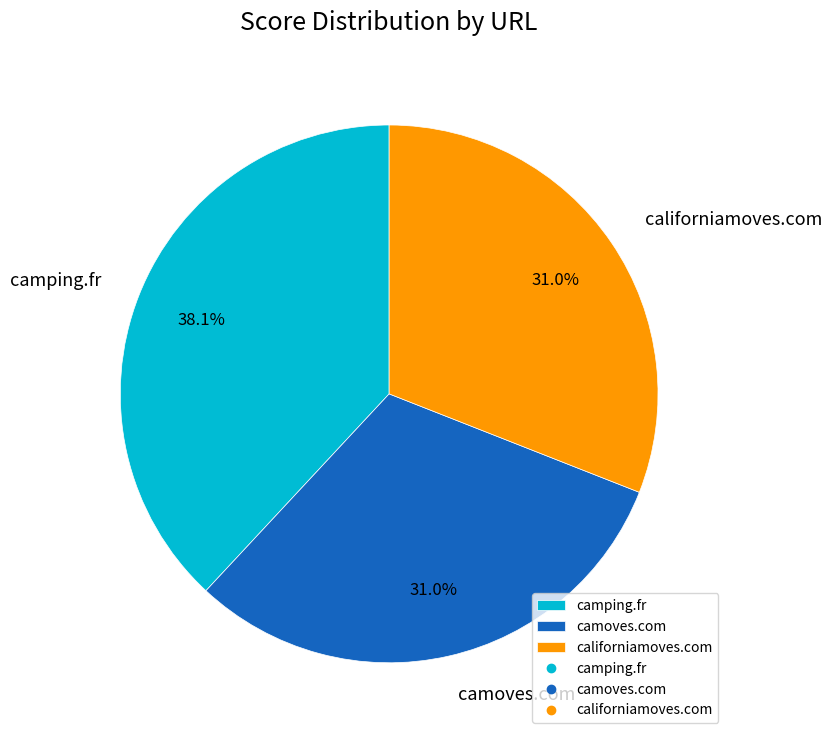

True or false: californiamoves.com accounts for 31% of the total.

True